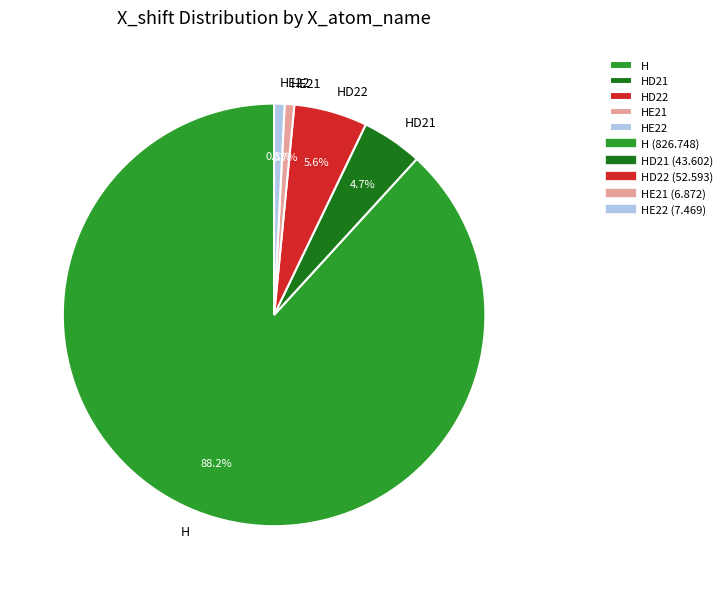

How many segments does this pie chart have?

5